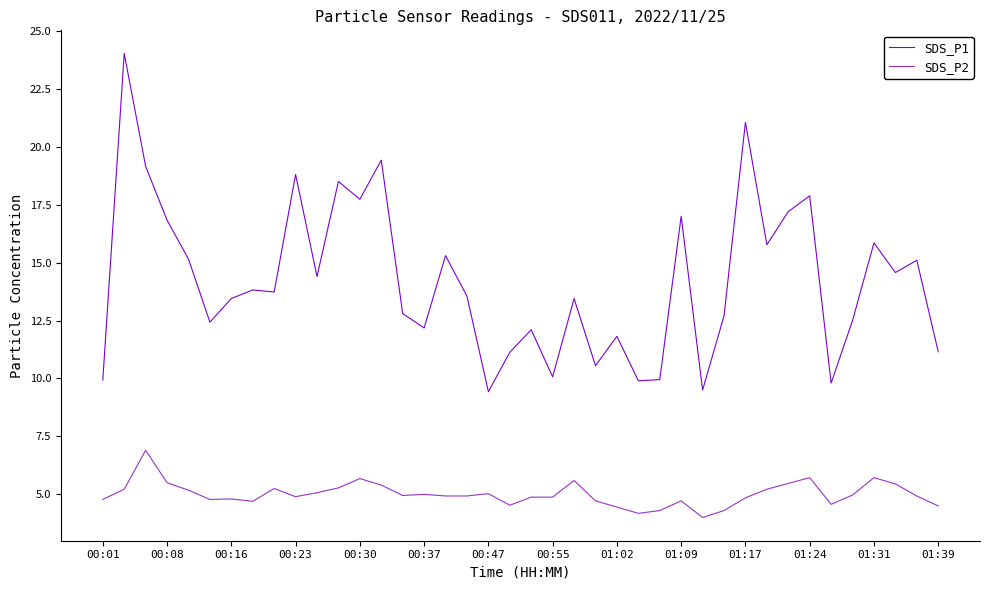

What is the highest value of the SDS_P2 series?

6.9